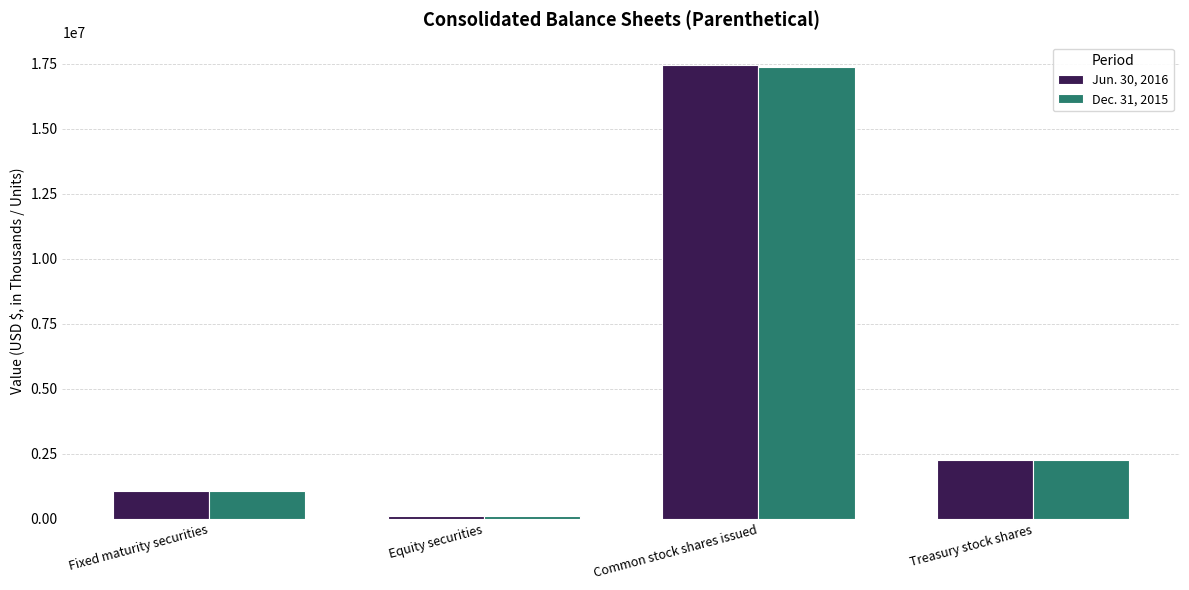

What is the lowest value of the Jun. 30, 2016 series?

103898